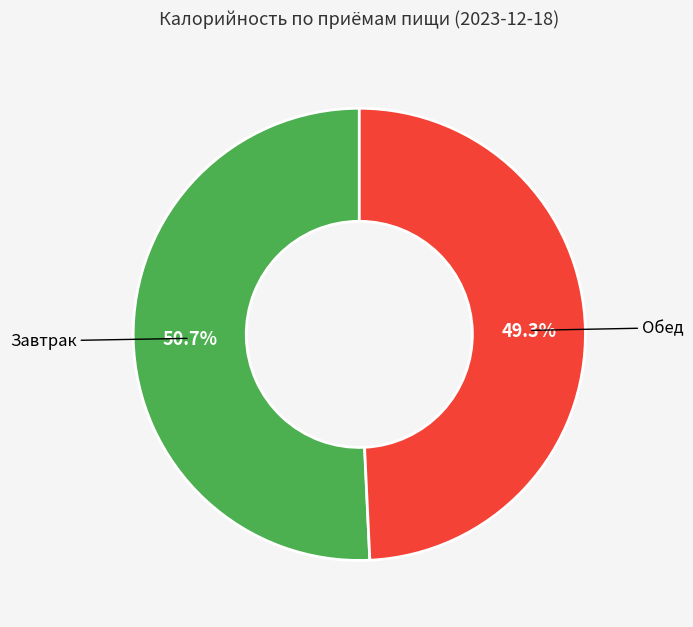

What percentage do Завтрак and Обед together represent?

100.0%